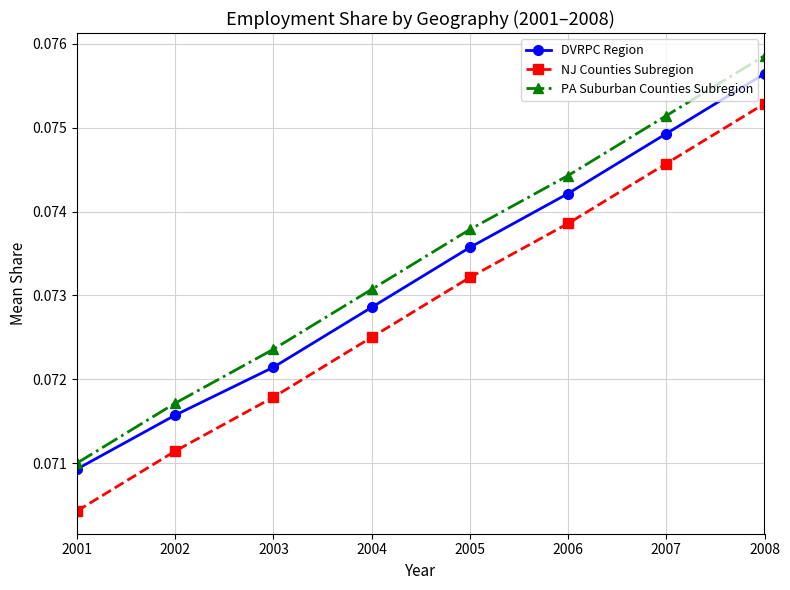

True or false: NJ Counties Subregion has more than 2 interior local peaks.

False